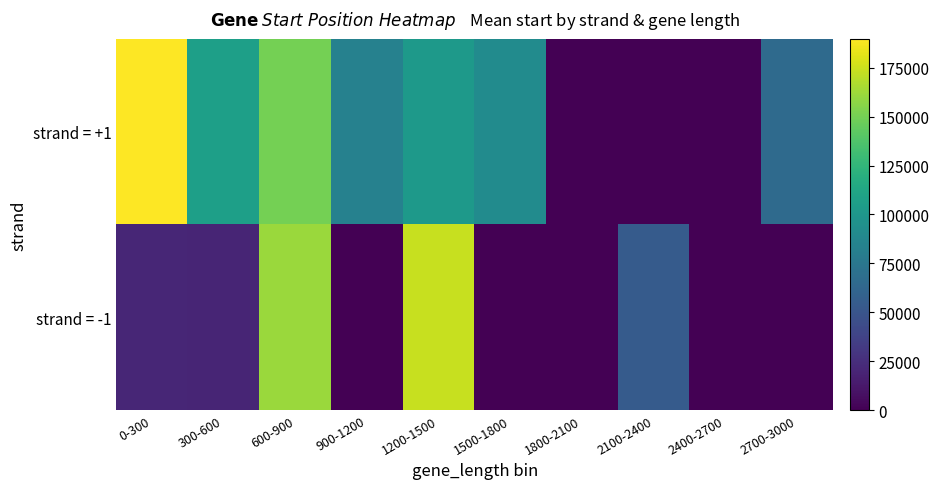

What is the difference between the highest and lowest values at 2100-2400?

54755.0